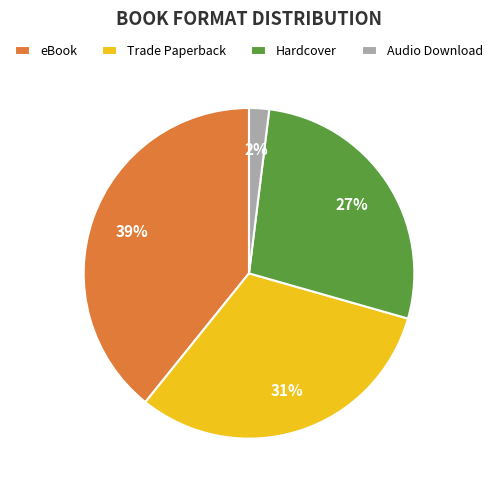

Is there a majority slice in this chart?

No